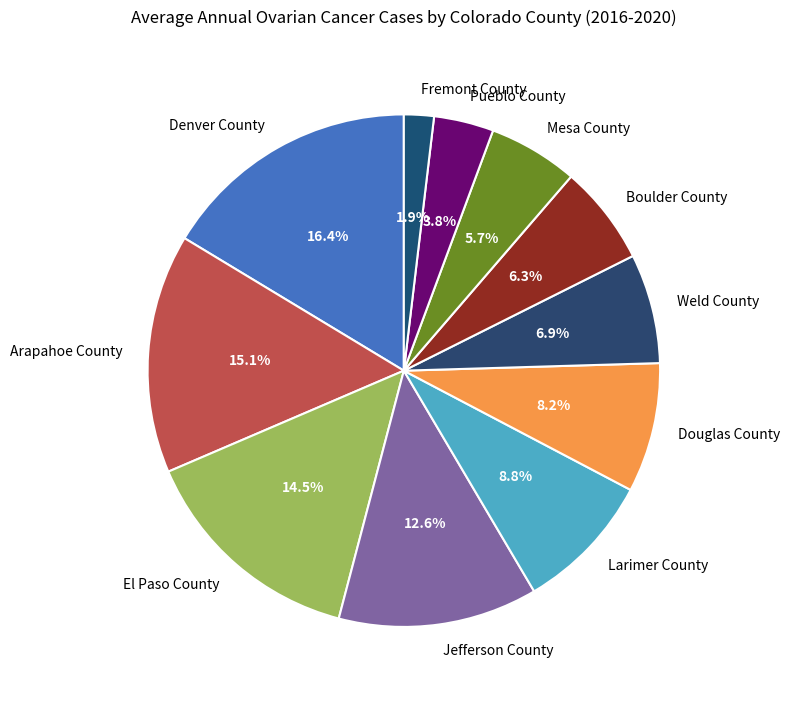

Do Arapahoe County and Weld County together represent more than half of the pie?

No